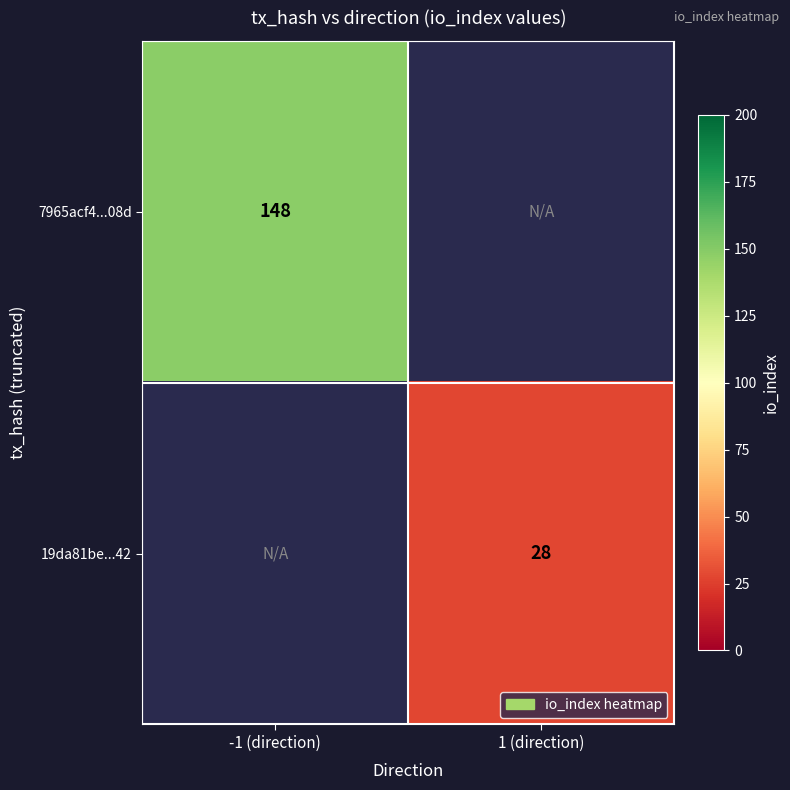

The 19da81be...42 series shows 28 at 1 (direction). True or false?

True